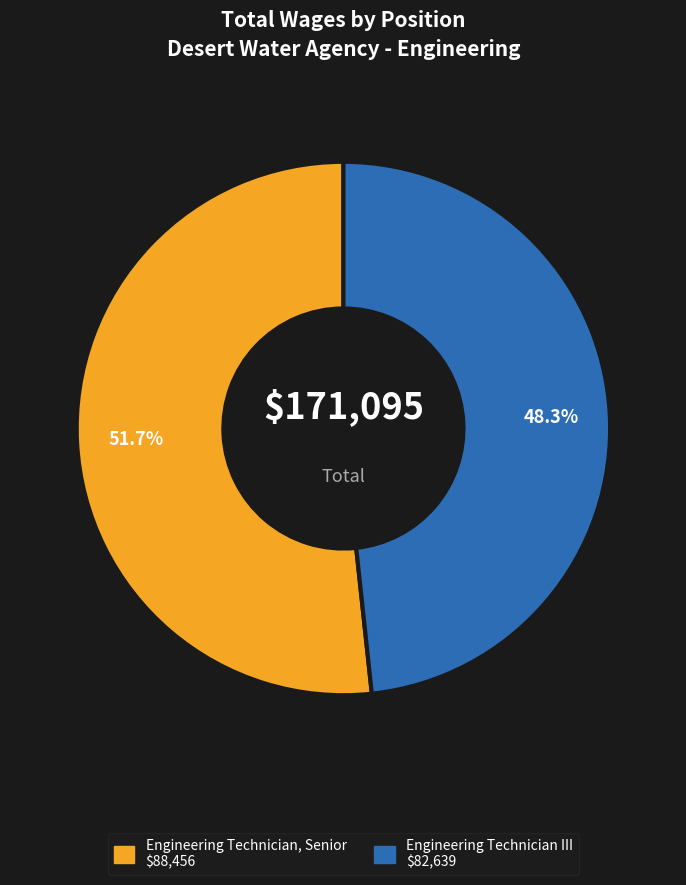

What is the ratio of the value at Engineering Technician III to the value at Engineering Technician, Senior?

0.9